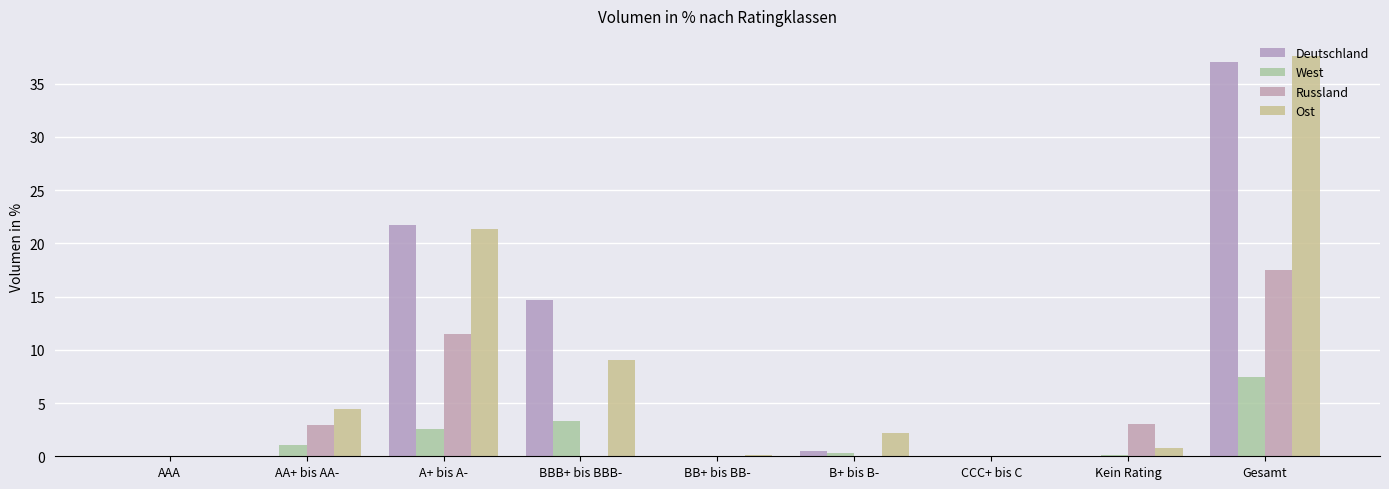

How many distinct data groups are displayed?

4